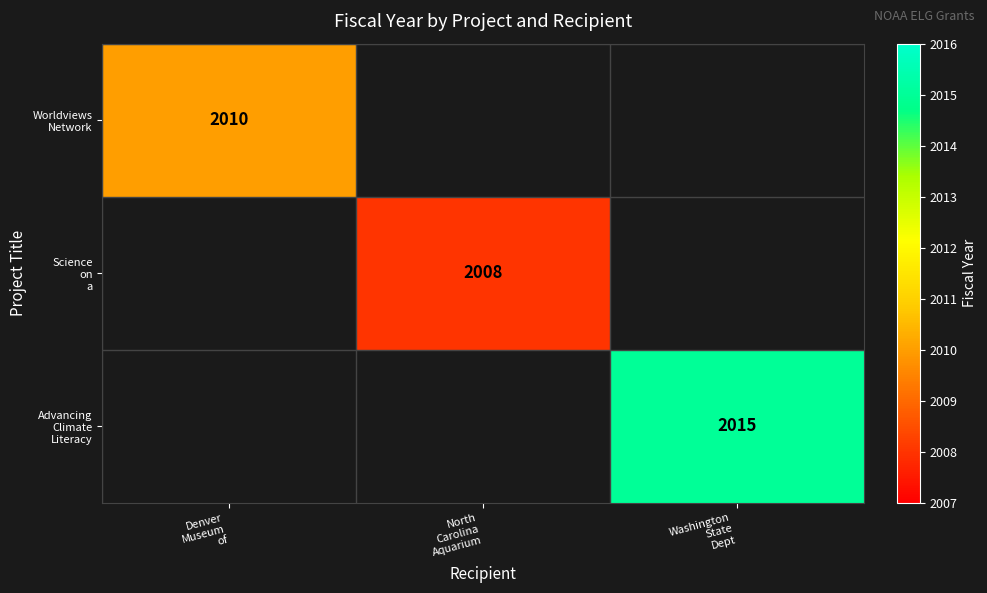

Count the number of data series in this chart.

3